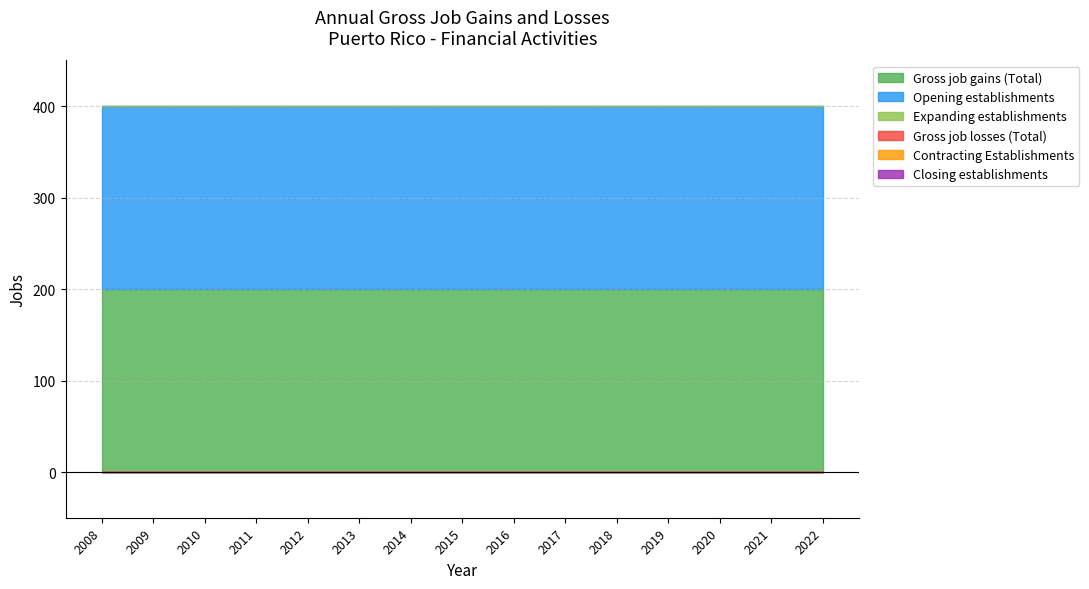

What is the difference between the highest and lowest values at 2022?

200